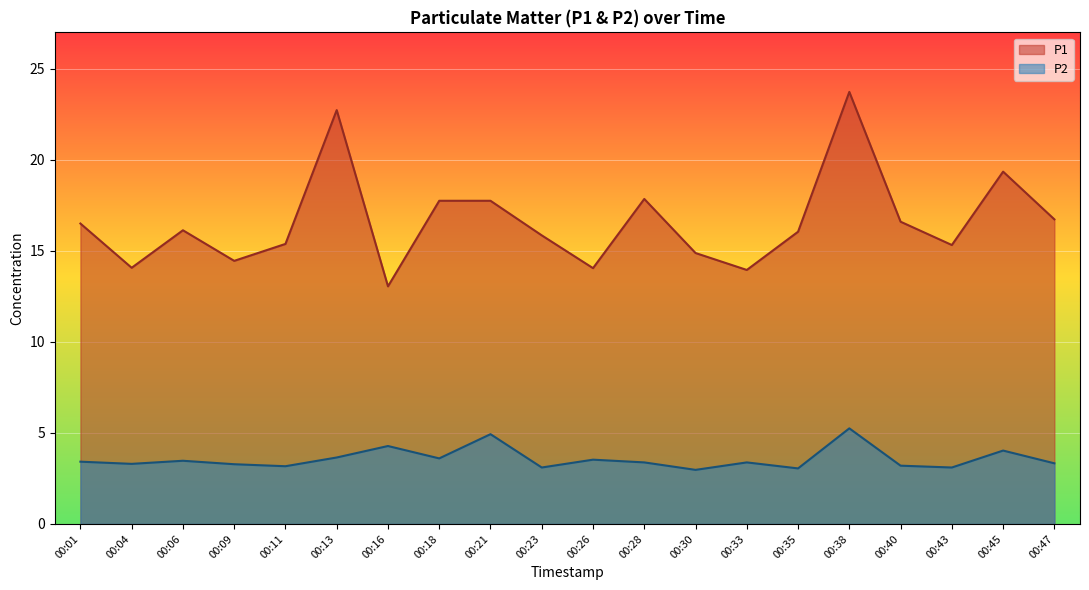

At 00:16, list the series in order from smallest to largest.

P2, P1